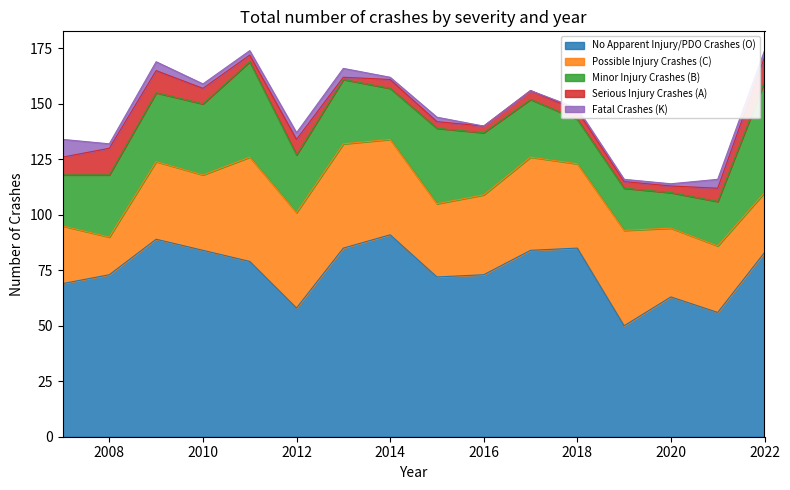

Which category has the highest value in the No Apparent Injury/PDO Crashes (O) series?

2014